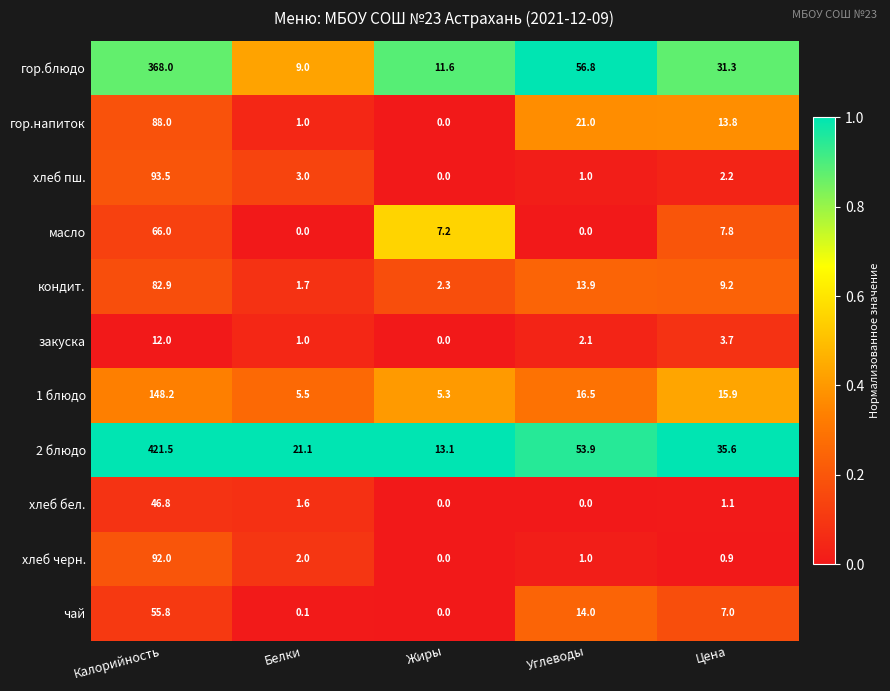

Which label corresponds to the largest value in the chart?

Калорийность